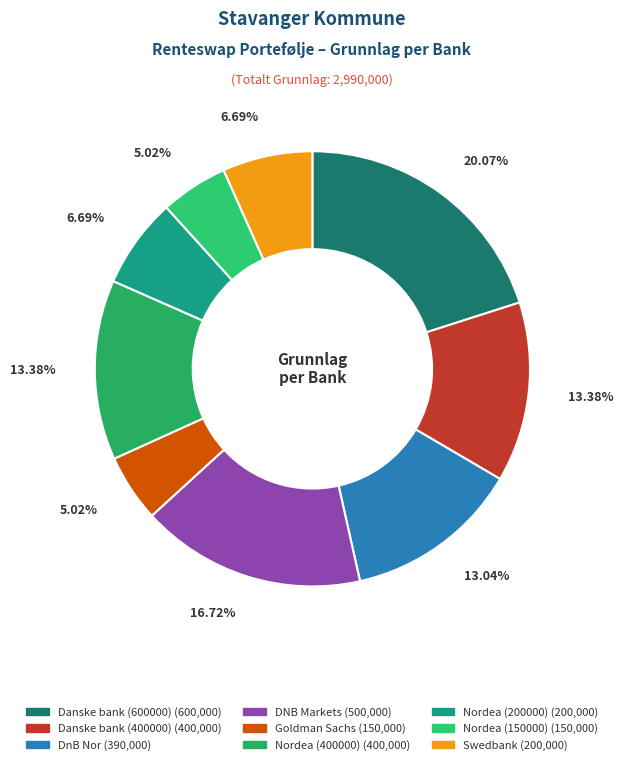

Which category has the biggest portion of the pie?

Danske bank (600000)